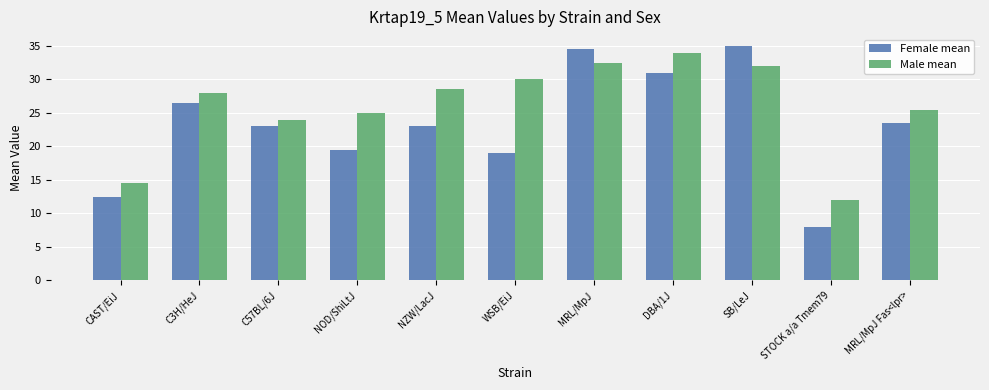

At how many categories does at least one series exceed 16?

9